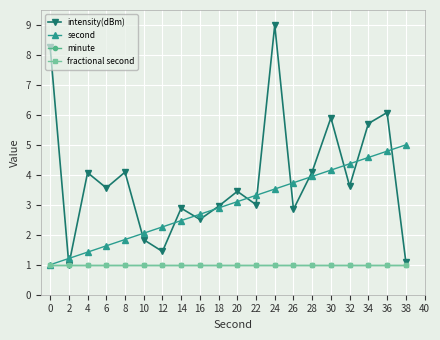

What is the maximum value for intensity(dBm)?

9.0